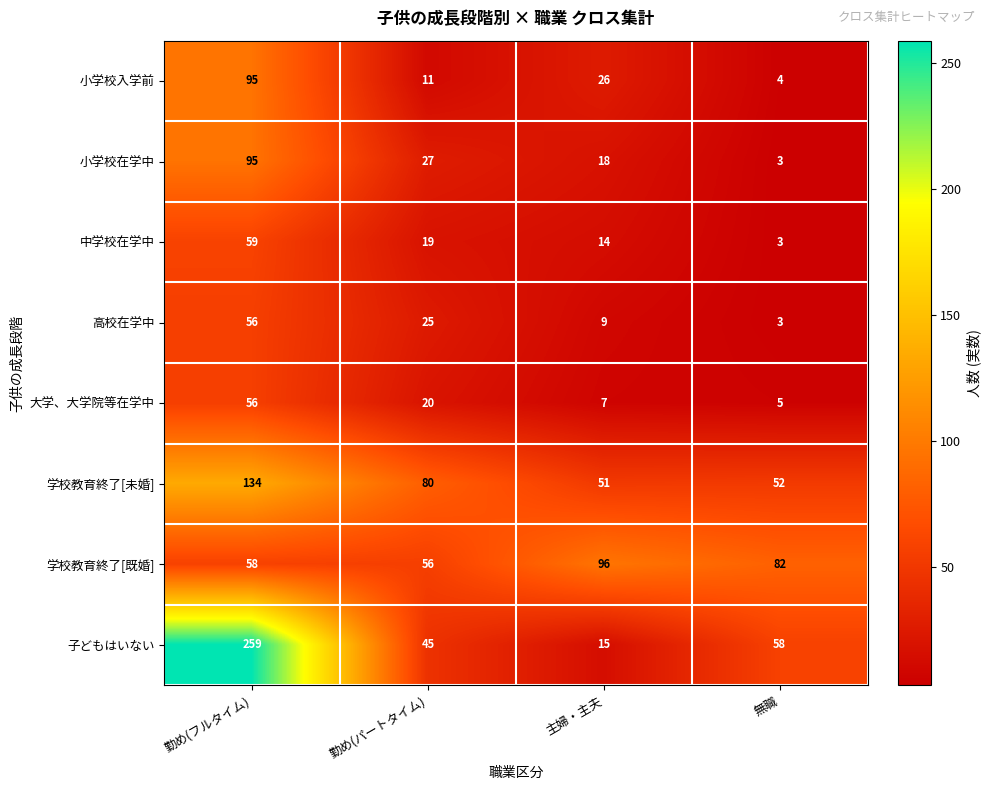

What is the sum of all 小学校在学中 values?

143